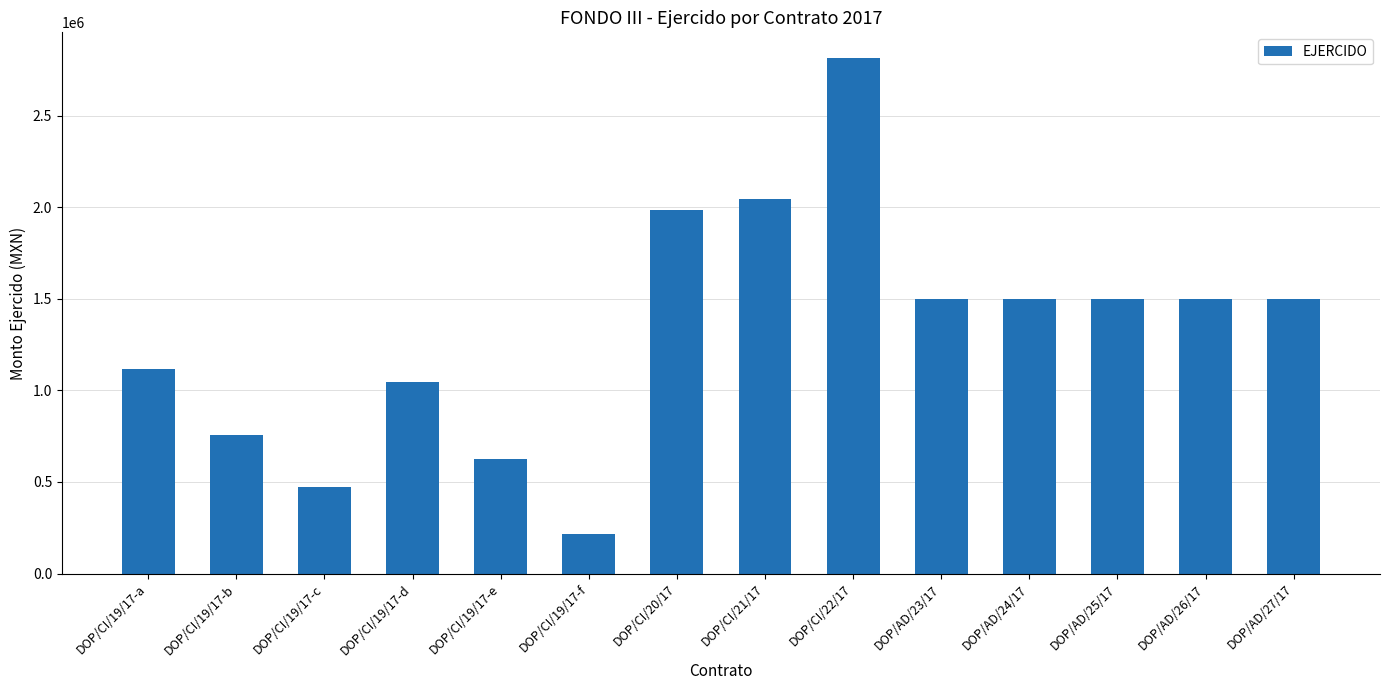

What is the difference between the second highest and minimum values?

1825455.1